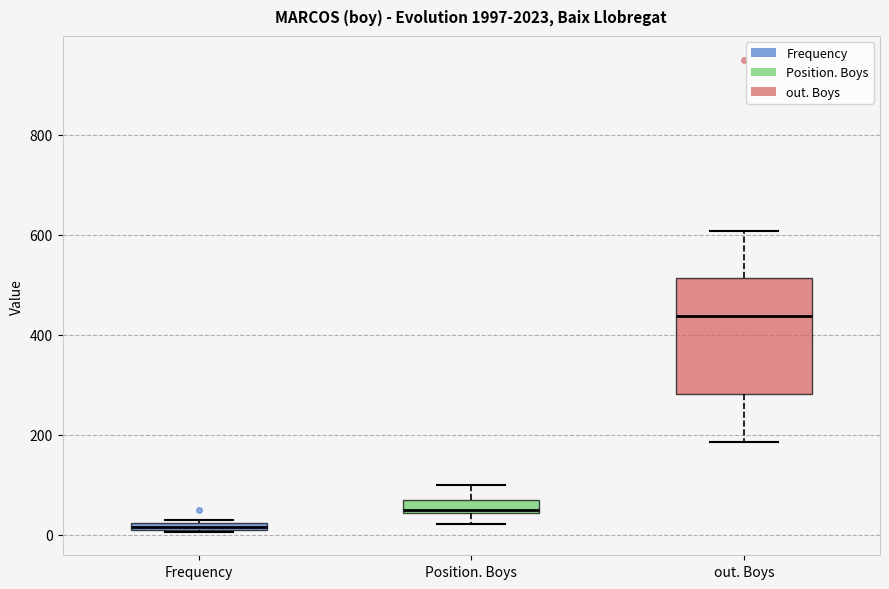

Which box is the tallest, from its lower edge to its upper edge?

out. Boys